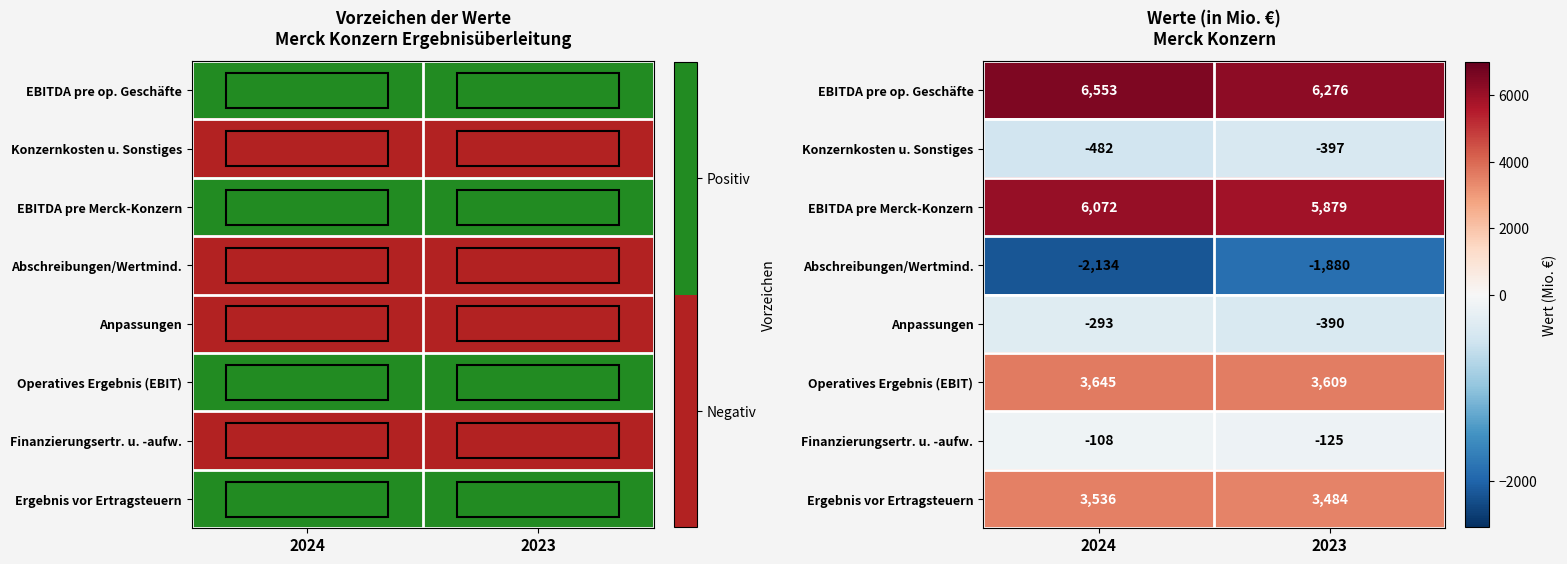

What is the highest value of the Abschreibungen/Wertmind. series?

-1880